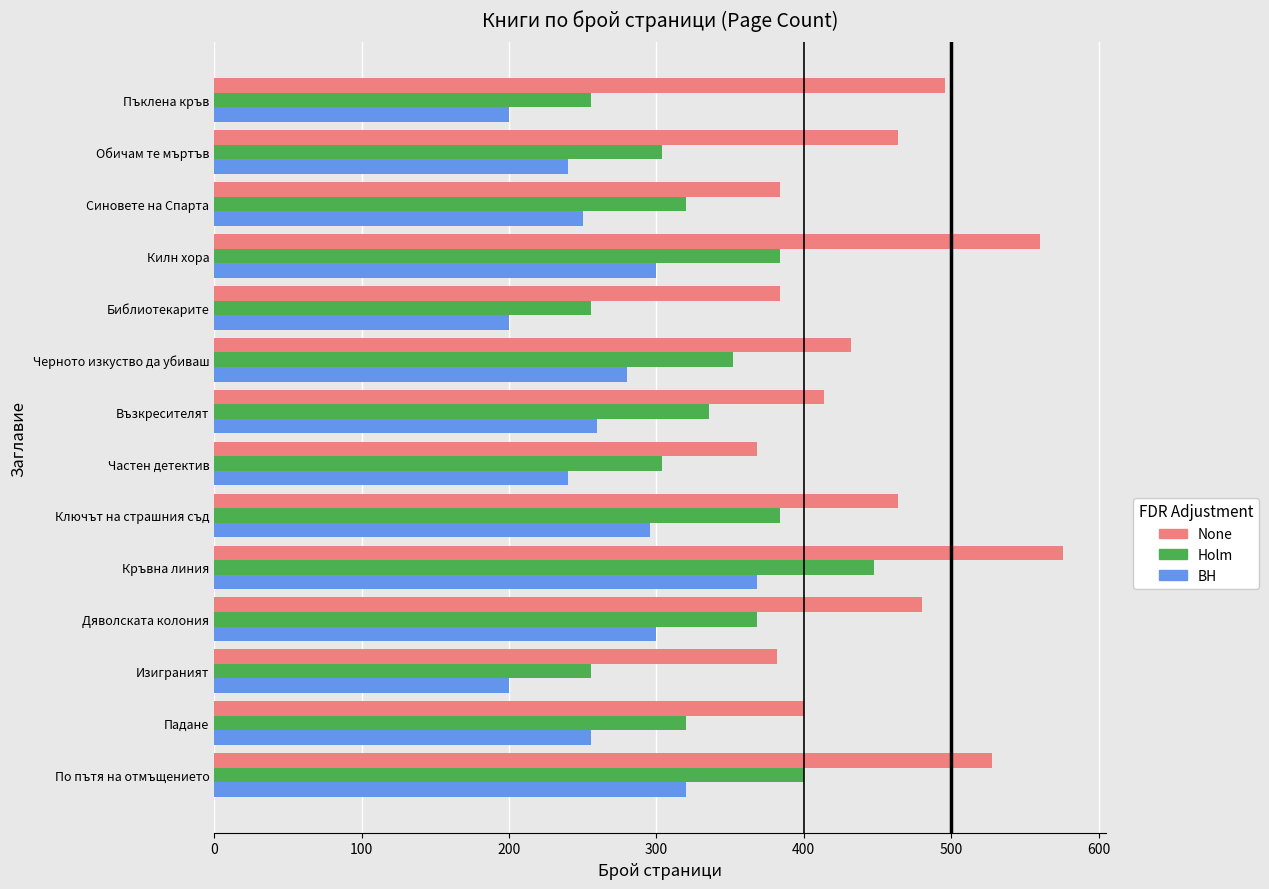

Is it true that None equals 576 at Кръвна линия?

True